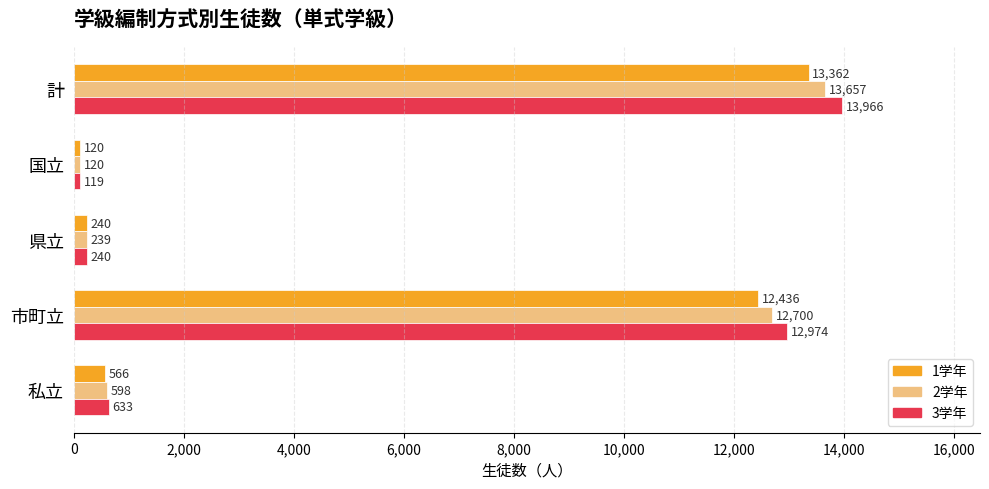

What is the total value across all series at 私立?

1797